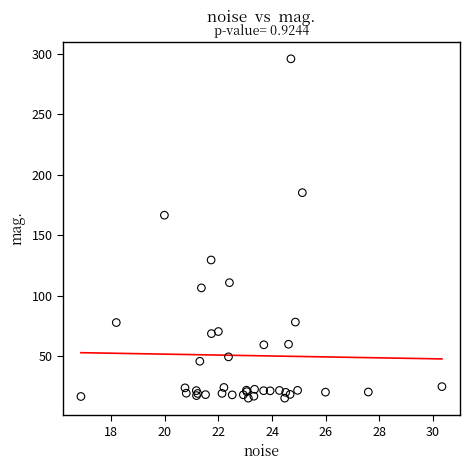

What Y value in the scatter plot is closest to 155?

166.5